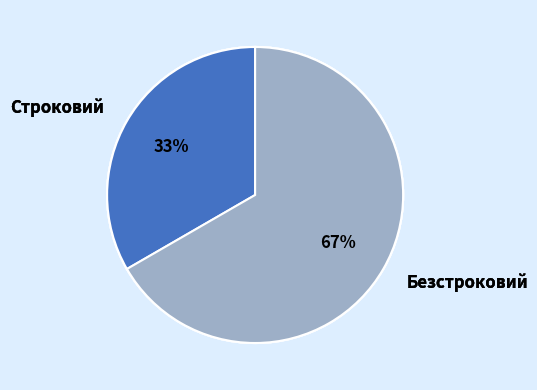

Approximately how many times larger is the value at Безстроковий compared to Строковий?

2.0